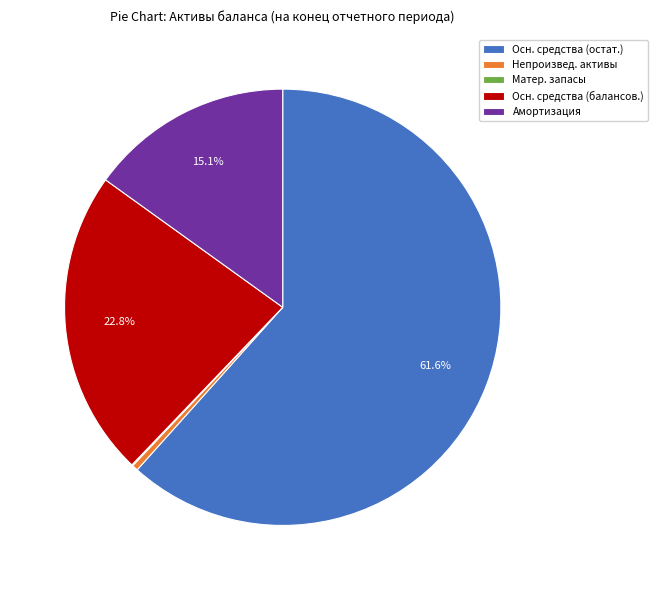

Which category has the biggest portion of the pie?

Осн. средства (остат.)